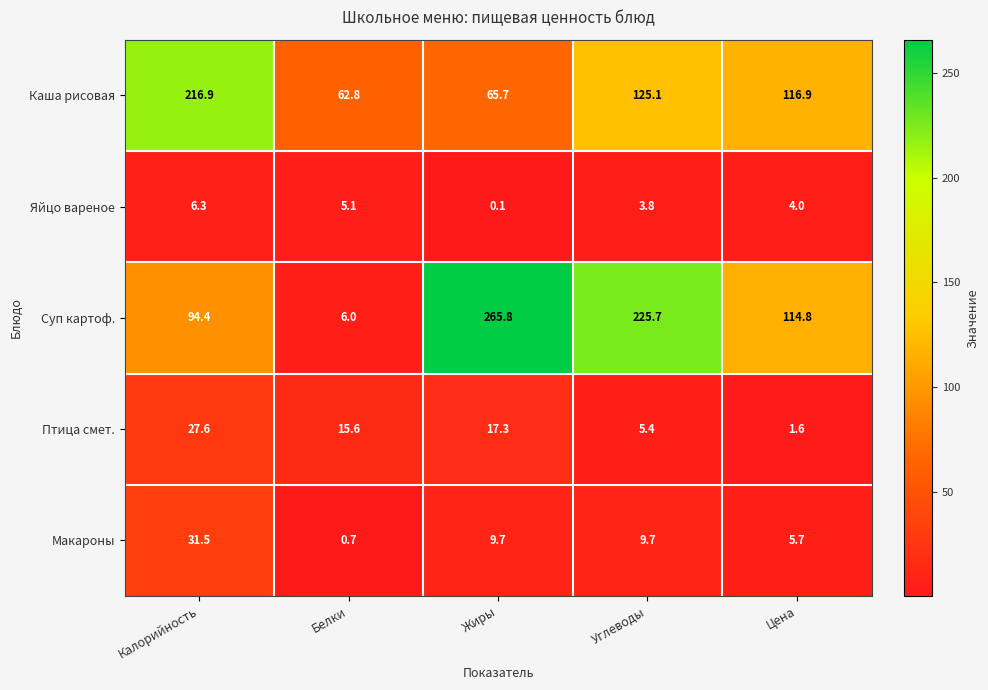

Which series changed the most between Калорийность and Углеводы?

Суп картоф.